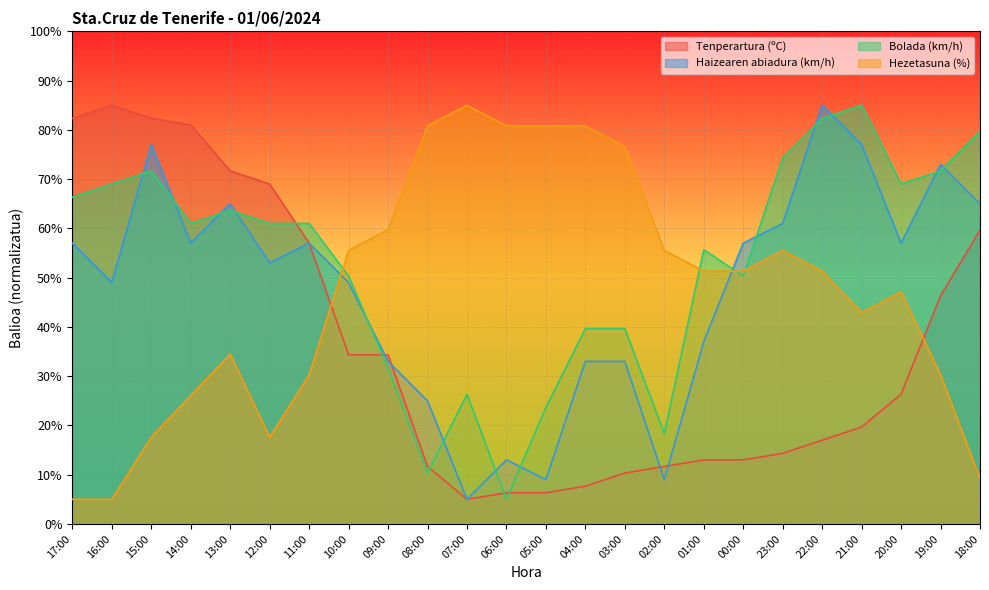

Which category has the highest value in the Tenperartura (ºC) series?

16:00